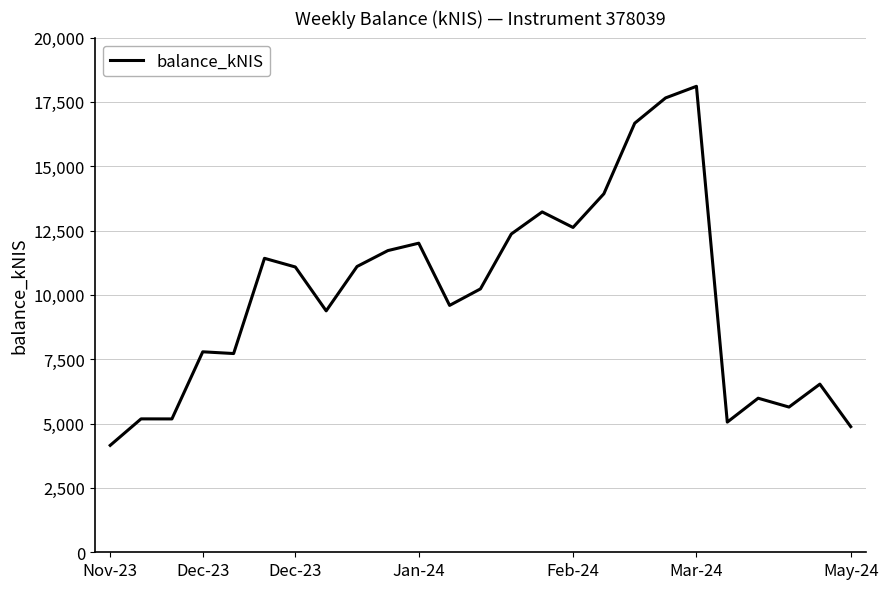

What is the greatest value displayed?

18106.0